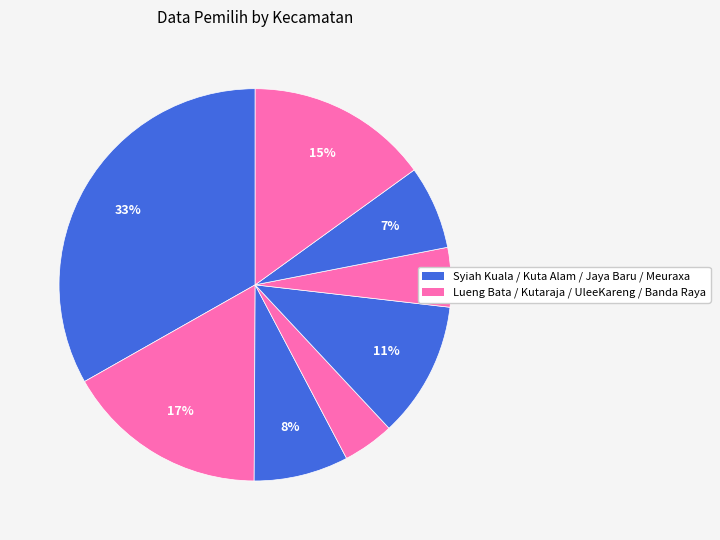

Count the number of slices in the pie.

8